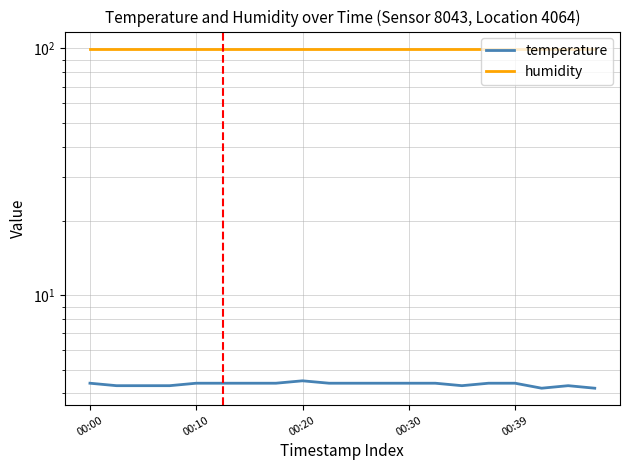

Which label corresponds to the largest value in the chart?

00:00